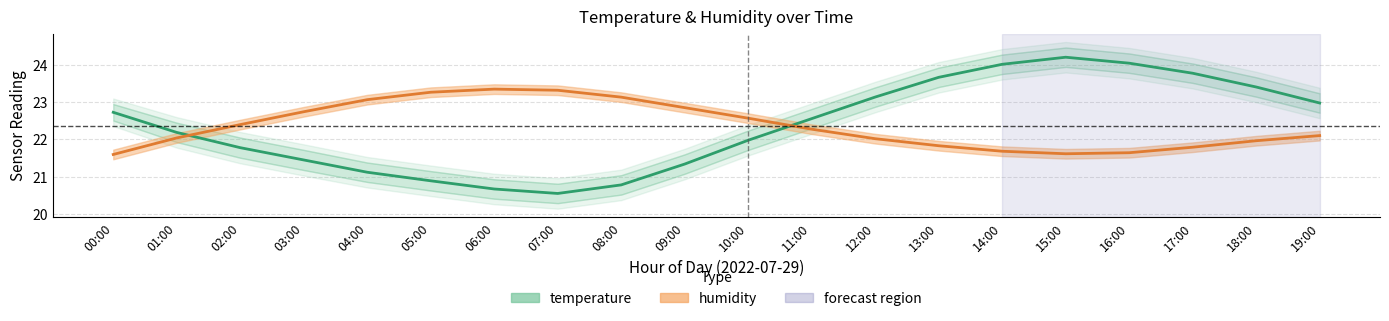

True or false: temperature has a value of 23.8 at 17:00.

True